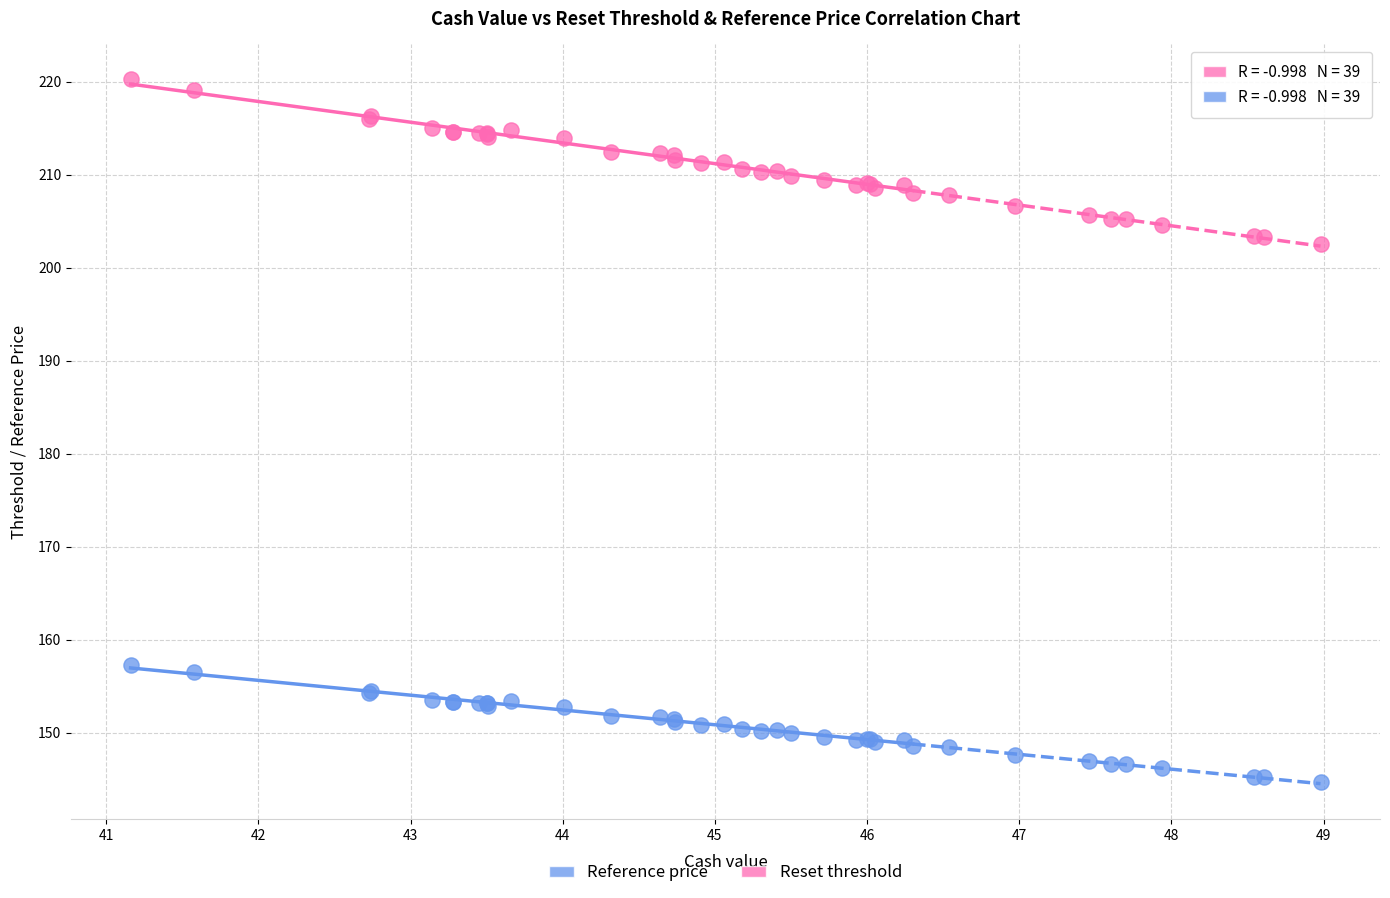

Which series reaches the minimum Y coordinate?

Reference price